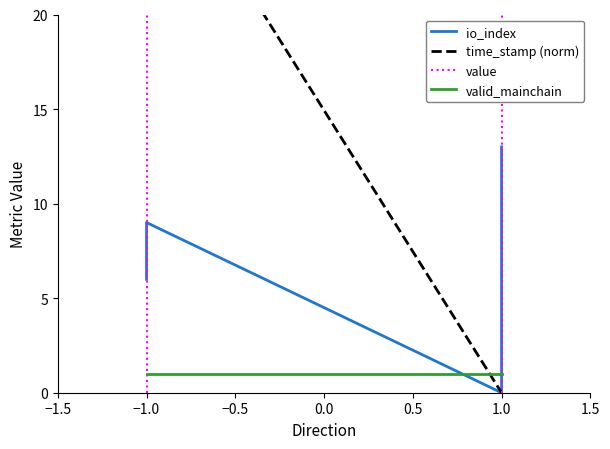

Which series ends up on top after the final intersection of io_index and valid_mainchain?

io_index